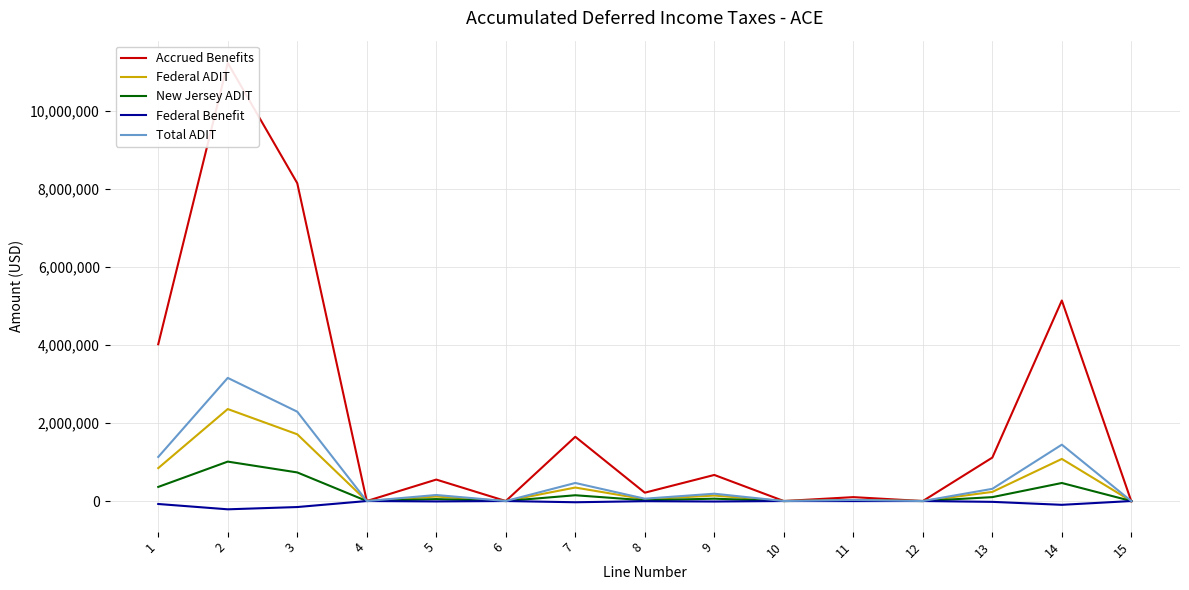

Count the number of data series in this chart.

5